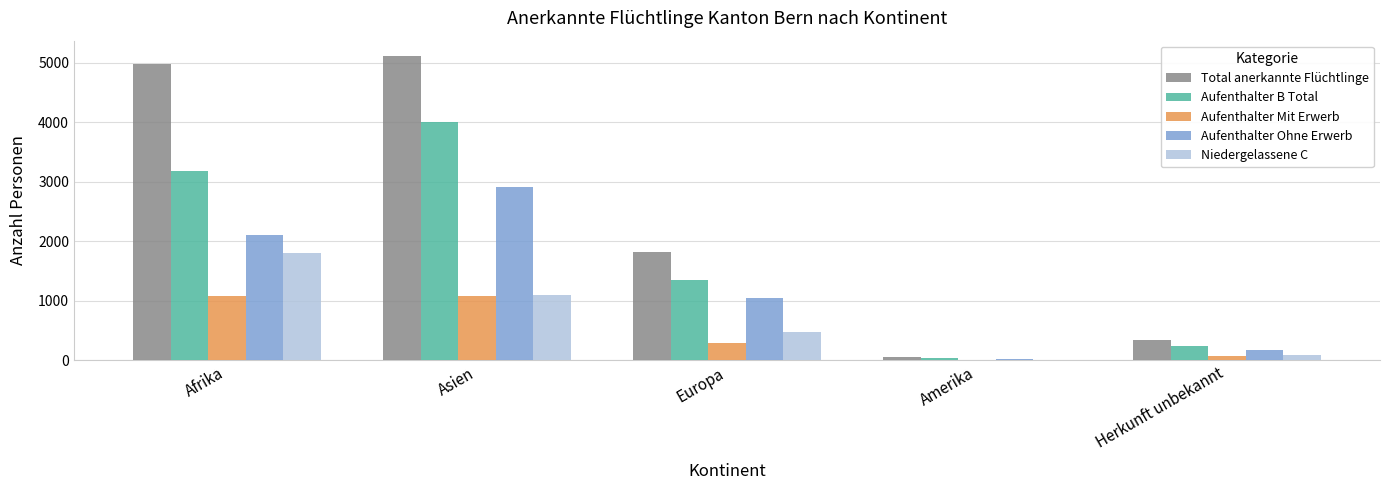

At which category is the sum across all series the highest?

Asien